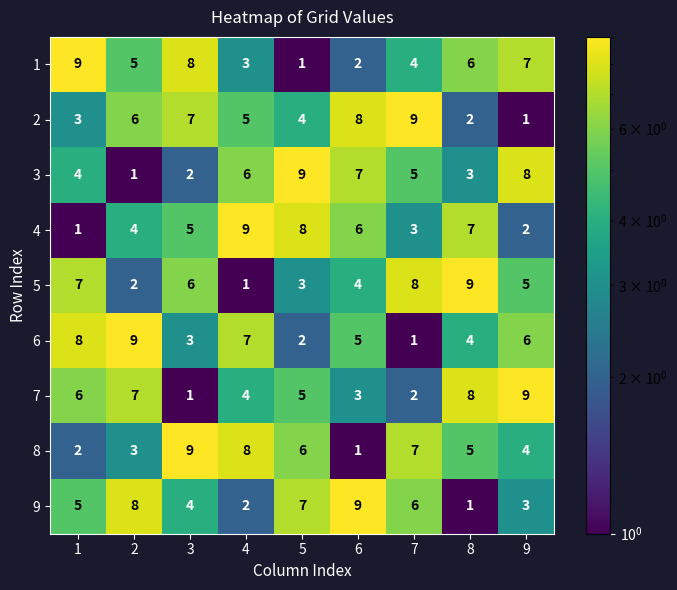

What is the difference between the highest and lowest values at 6?

8